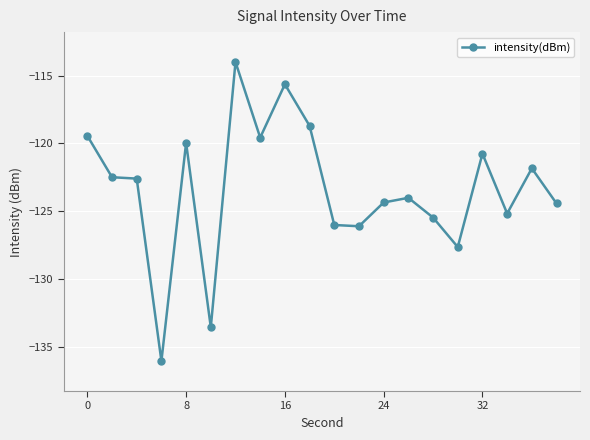

What is the minimum value shown in the chart?

-136.0